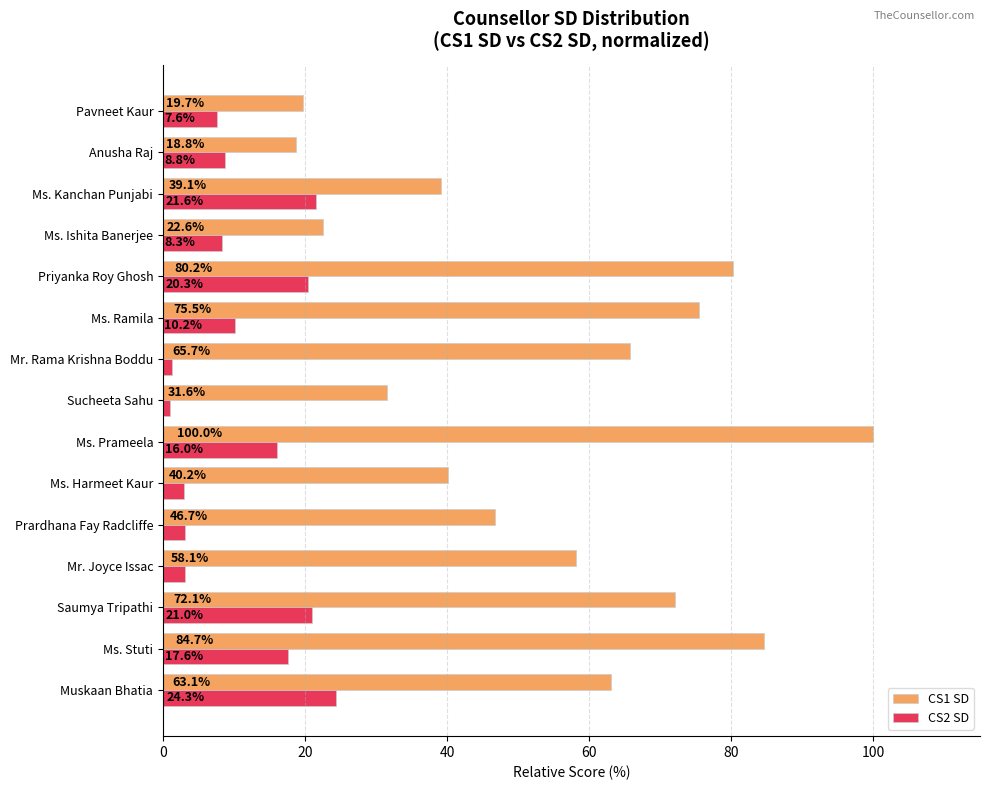

At how many categories does at least one series exceed 61?

7